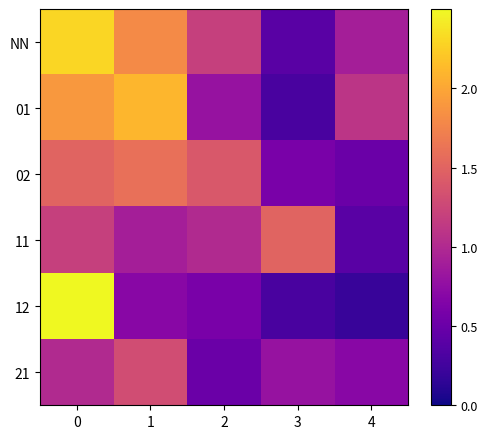

Rank the series at 2 from highest to lowest value.

02, NN, 11, 01, 12, 21